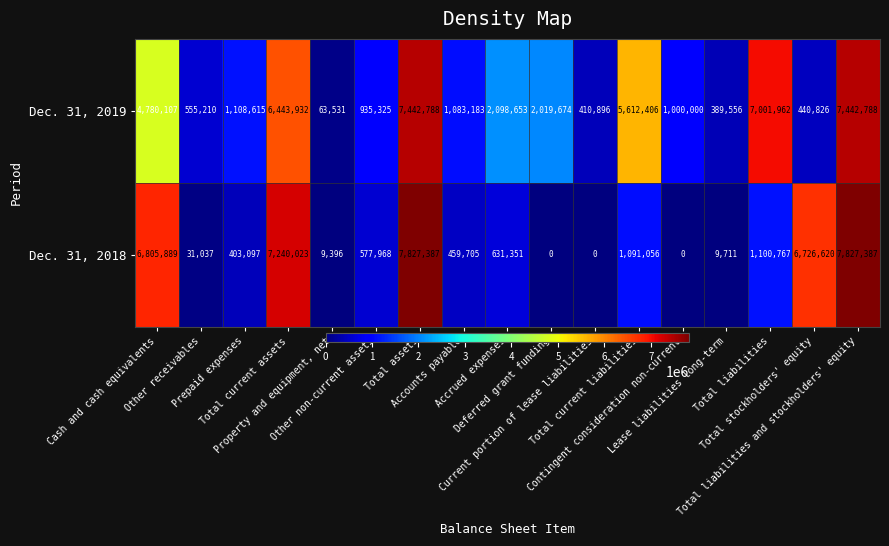

At how many categories does at least one series exceed 38518?

17